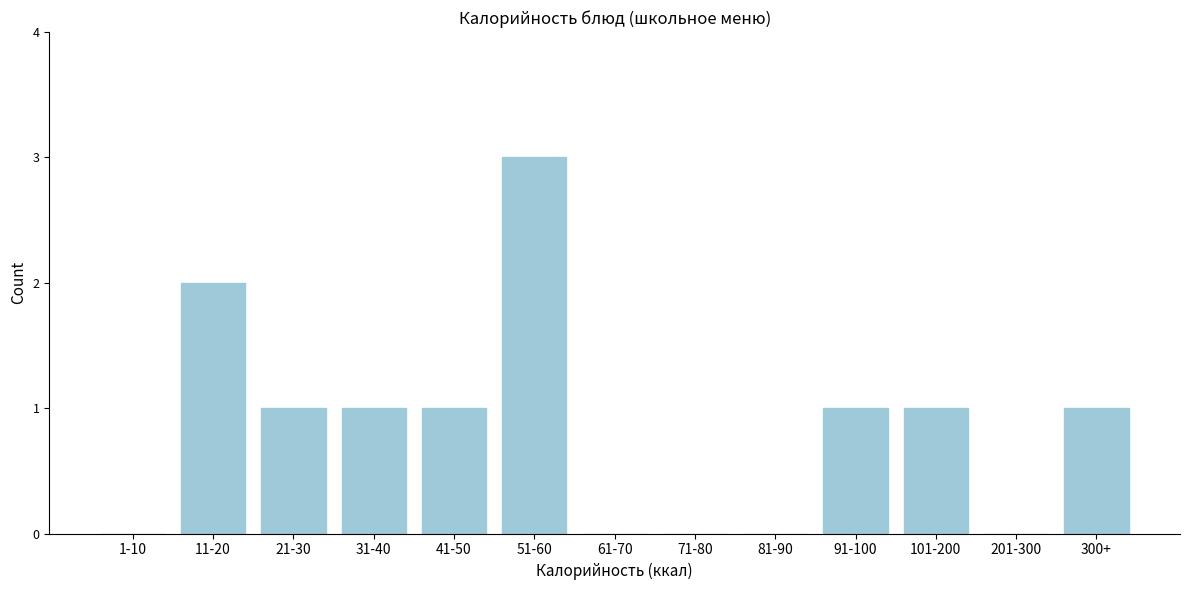

Reading right to left, extract all data points from this chart.

300+=1	201-300=0	101-200=1	91-100=1	81-90=0	71-80=0	61-70=0	51-60=3	41-50=1	31-40=1	21-30=1	11-20=2	1-10=0